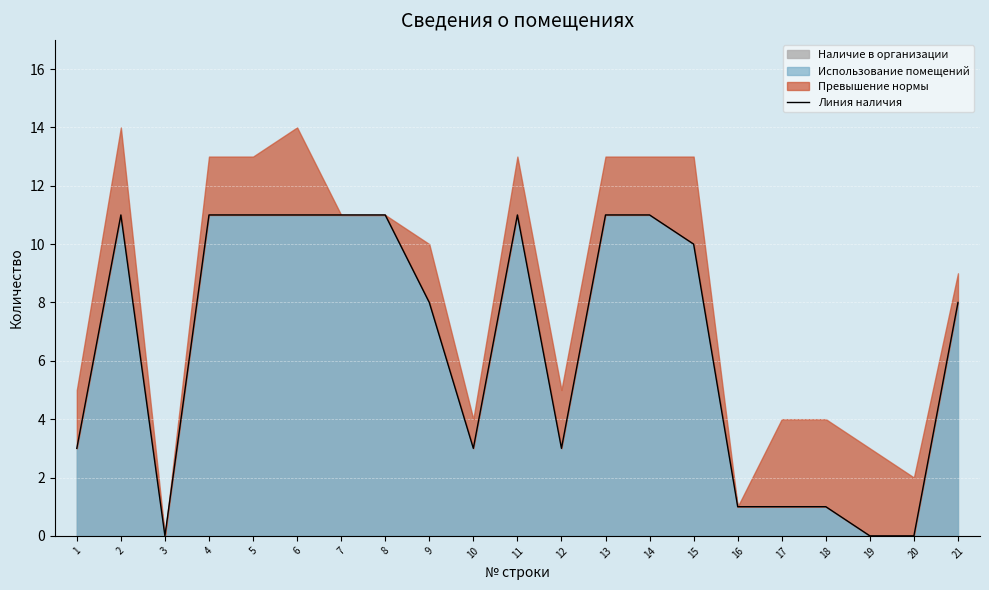

List the labels in order of value, smallest first.

3, 19, 20, 16, 17, 18, 1, 10, 12, 9, 21, 15, 2, 4, 5, 6, 7, 8, 11, 13, 14